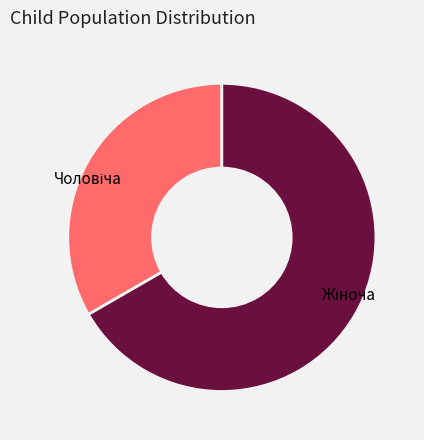

Does any single category account for the majority?

Yes